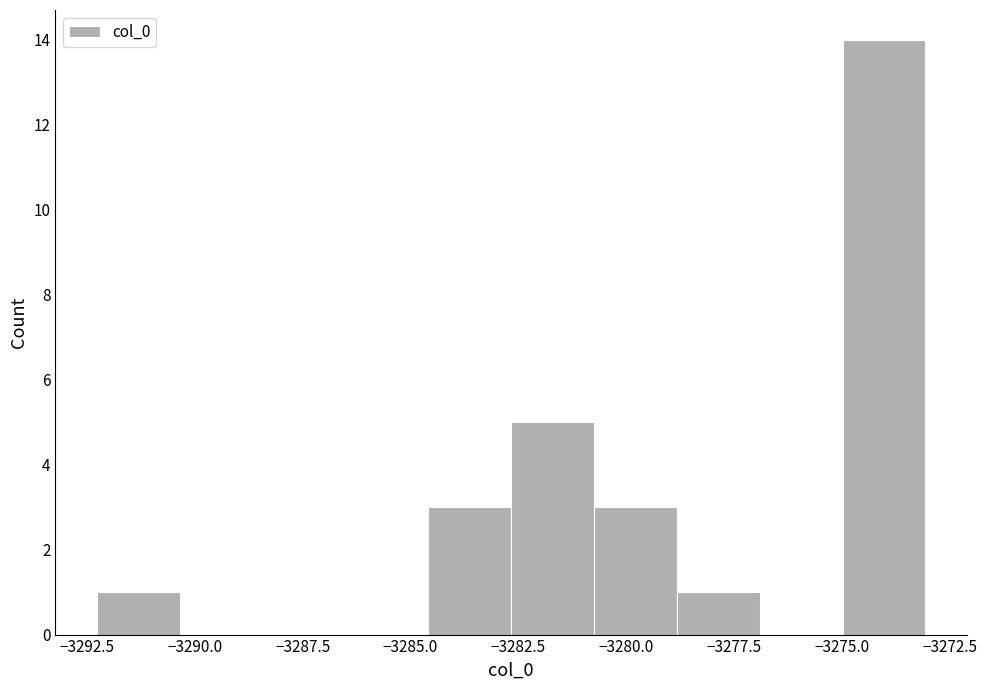

Around what value on the x-axis is the tallest bar? Give the approximate position of its centre, as read against the axis.

-3274.0